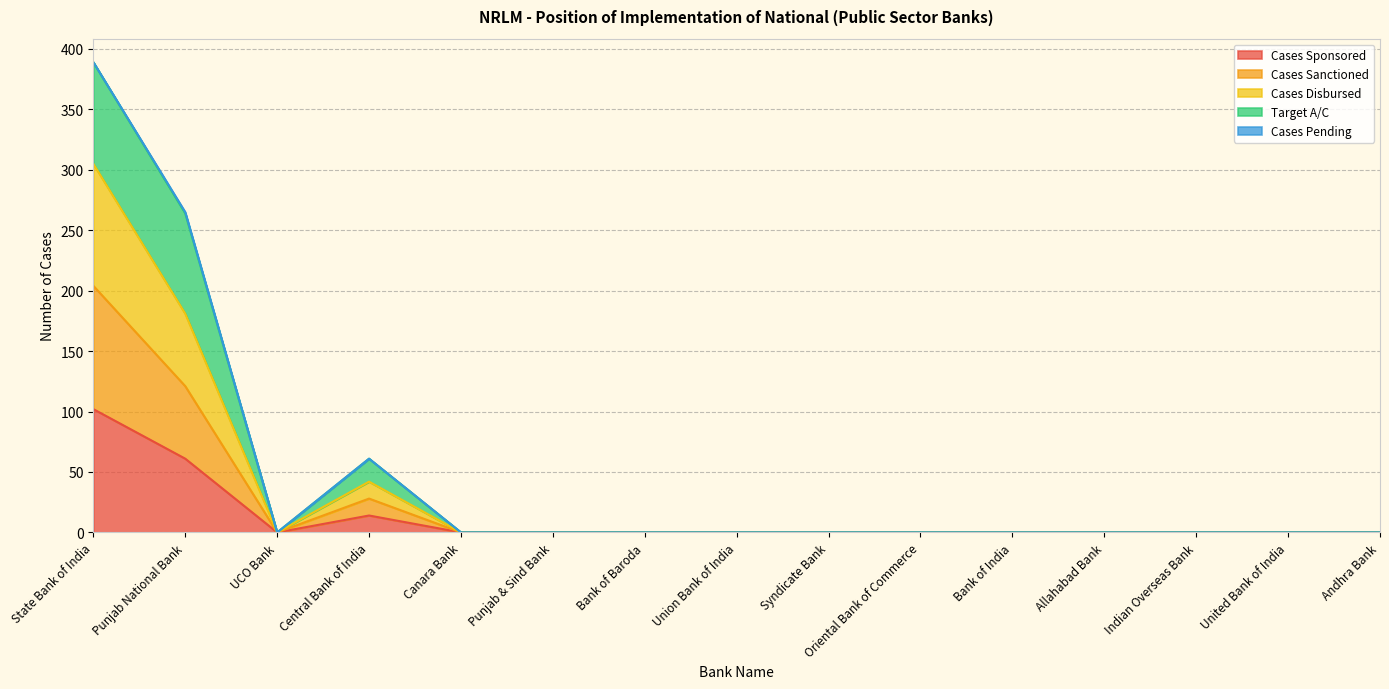

The Cases Sponsored series shows 32 at UCO Bank. True or false?

False